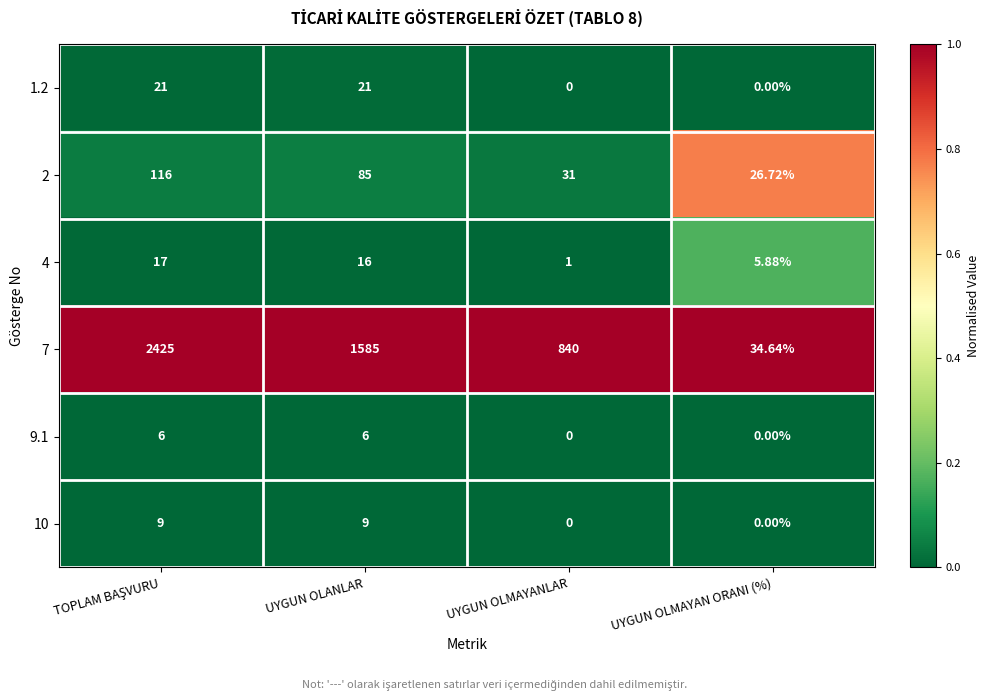

At which label is 2 closest to 71?

UYGUN OLANLAR